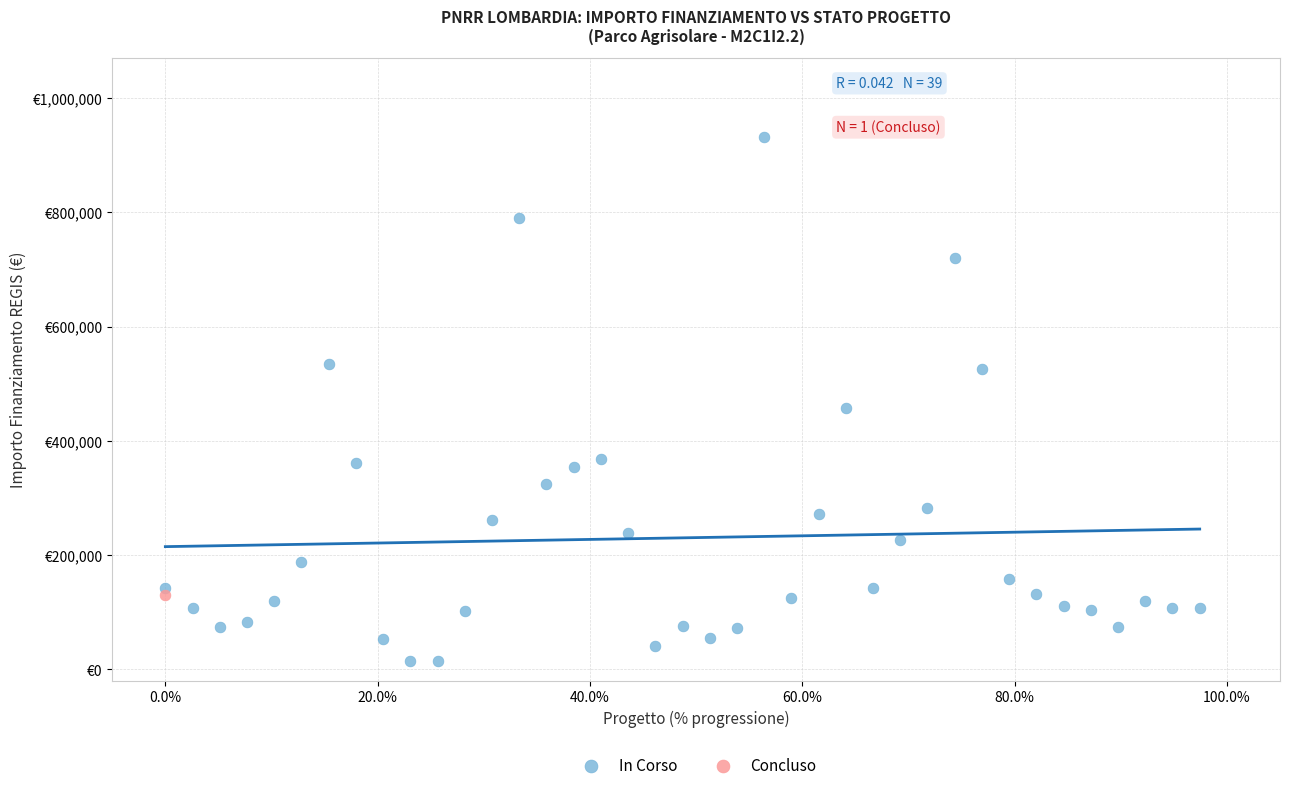

What are all the series names shown in the legend?

In Corso, Concluso